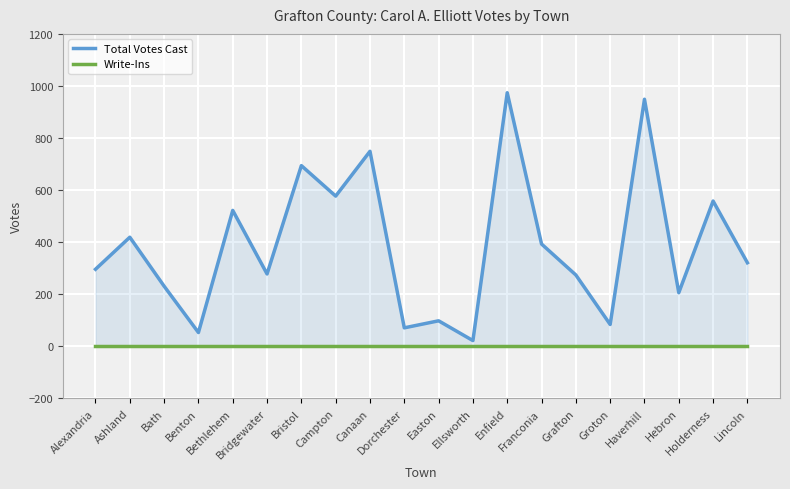

The Write-Ins series shows 0 at Lincoln. True or false?

True